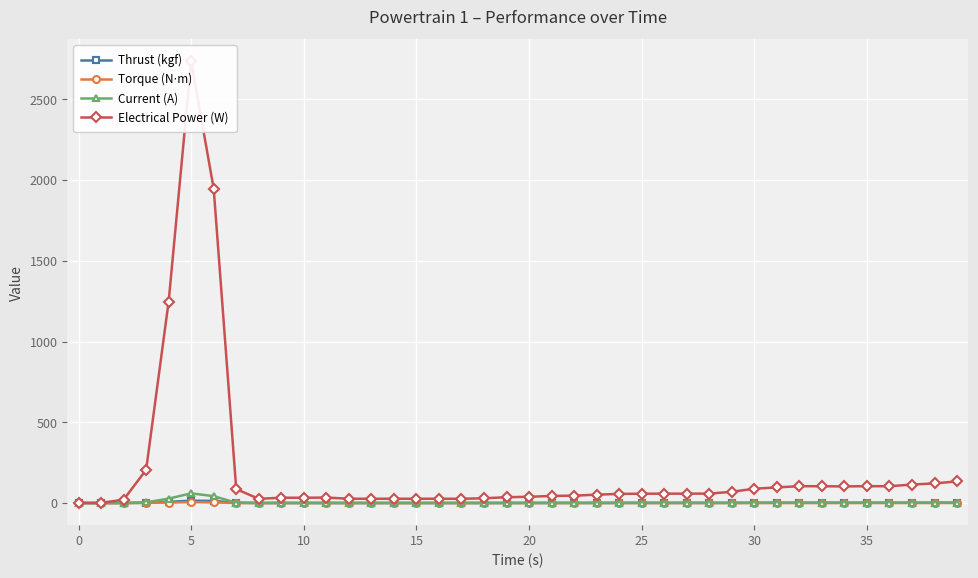

What are all the series names shown in the legend?

Thrust (kgf), Torque (N⋅m), Current (A), Electrical Power (W)